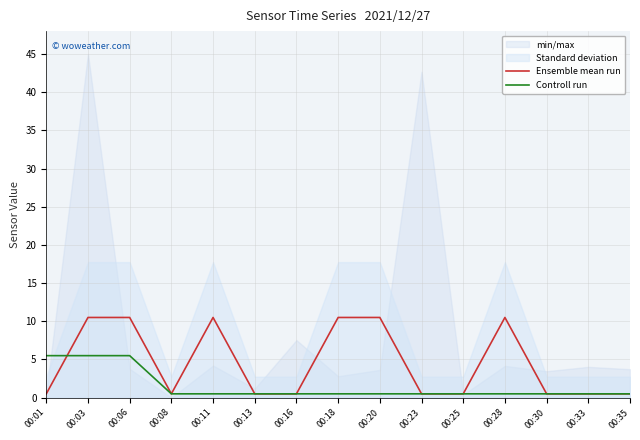

At which label does Controll run reach its minimum?

00:08